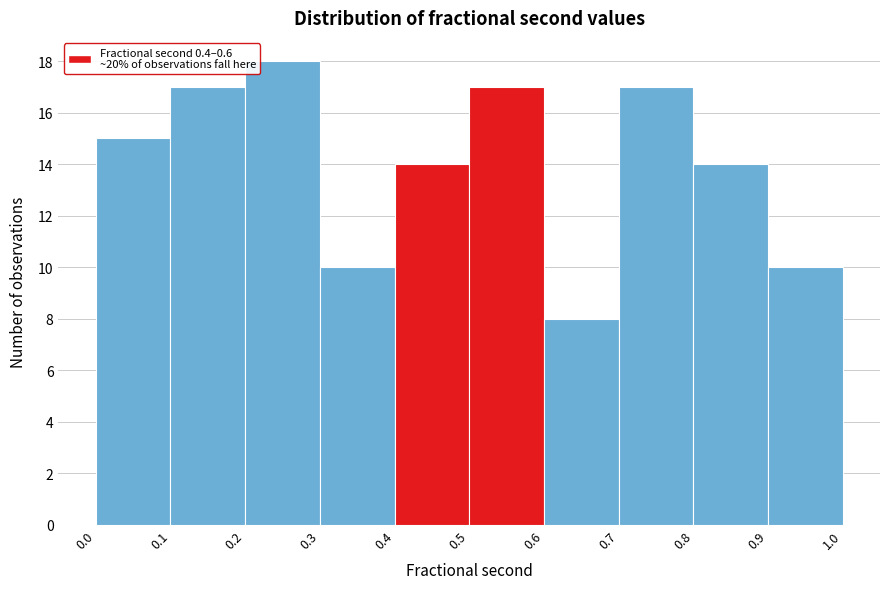

Reading left to right, list every bar in this chart as the range it spans on the x-axis followed by its height. The values are not printed on the chart, so give them approximately, as read against the axis.

0.0 to 0.1: 15
0.1 to 0.2: 17
0.2 to 0.3: 18
0.3 to 0.4: 10
0.4 to 0.5: 14
0.5 to 0.6: 17
0.6 to 0.7: 8
0.7 to 0.8: 17
0.8 to 0.9: 14
0.9 to 1.0: 10